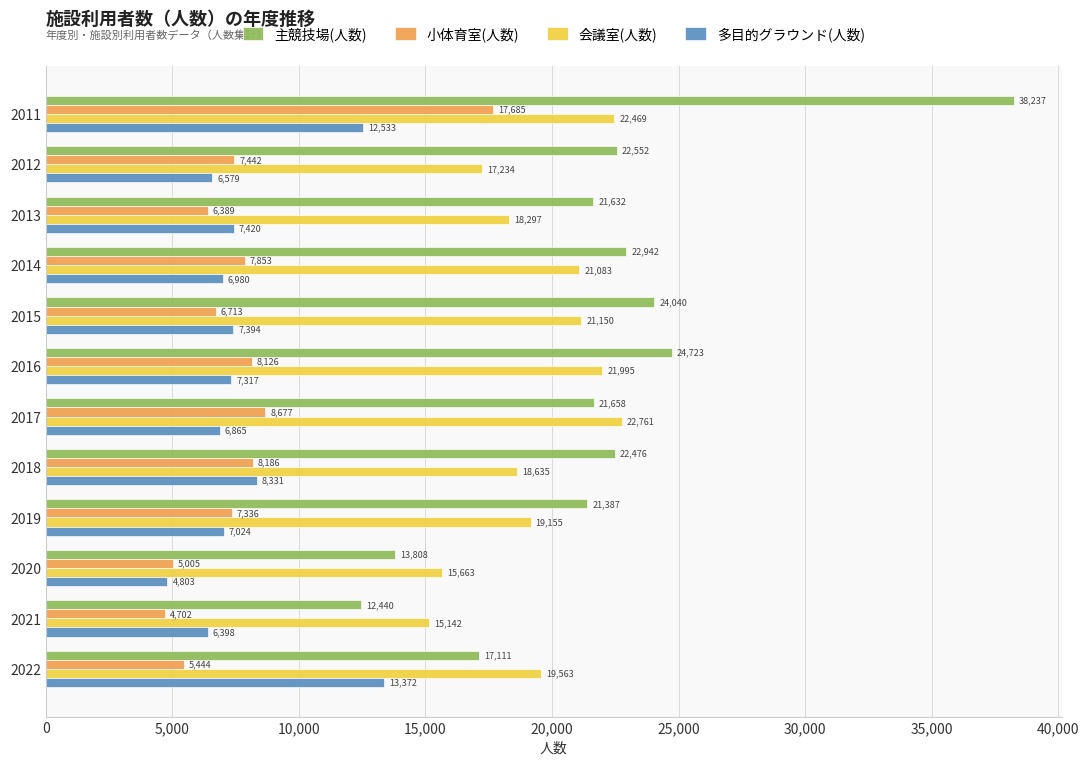

The value of 主競技場(人数) at 2013 is 14097. True or false?

False